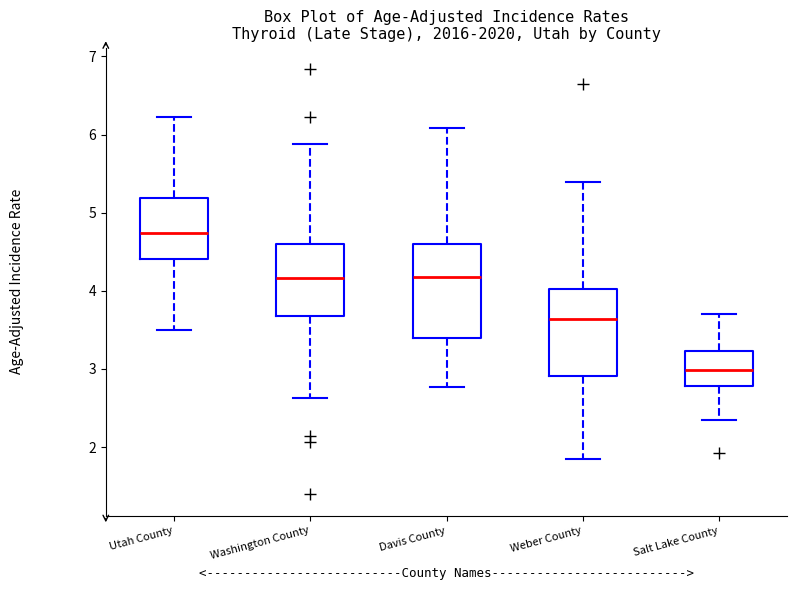

Reading left to right, transcribe this box plot: for each box, give where its median line is, the range the box spans, and where its two whiskers end, as read against the y-axis. The values are not printed on the chart, so give them approximately, as read against the axis.

Utah County: median 4.7, box 4.4 to 5.2, whiskers 3.5 to 6.2
Washington County: median 4.2, box 3.7 to 4.6, whiskers 2.6 to 5.9
Davis County: median 4.2, box 3.4 to 4.6, whiskers 2.8 to 6.1
Weber County: median 3.6, box 2.9 to 4.0, whiskers 1.8 to 5.4
Salt Lake County: median 3.0, box 2.8 to 3.2, whiskers 2.4 to 3.7